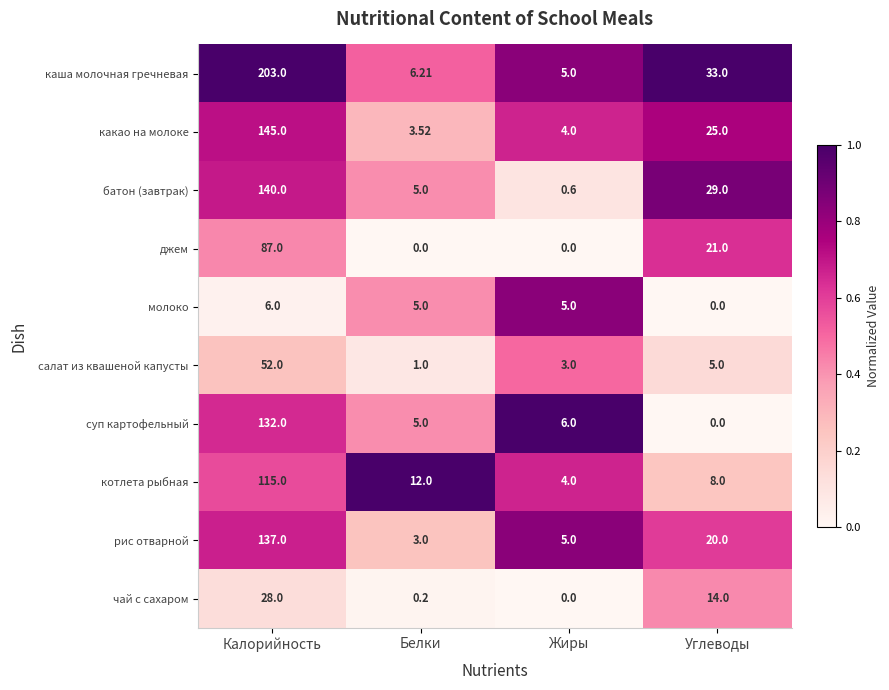

Where is батон (завтрак) nearest to the value 70?

Углеводы